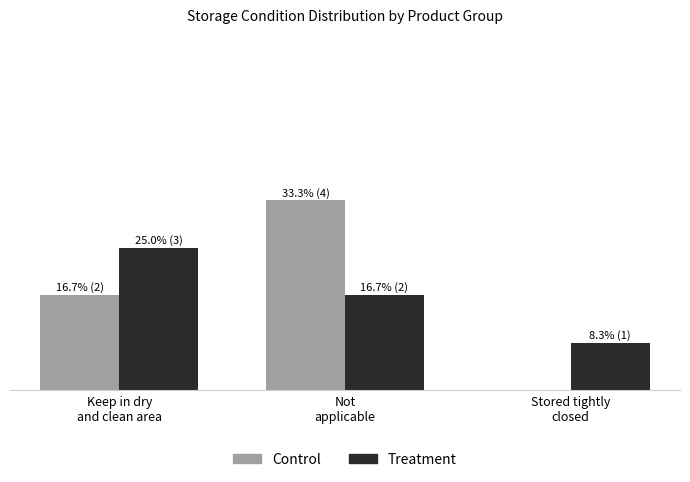

The value of Control at Keep in dry
and clean area is 2. True or false?

True